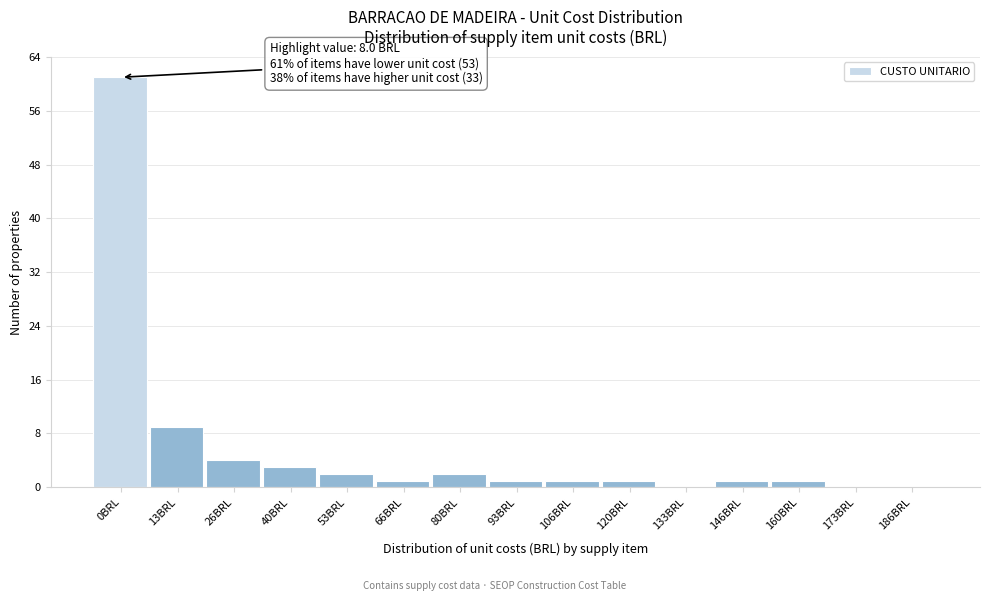

Reading left to right, what are all the values shown in this chart?

0BRL=61	13BRL=9	26BRL=4	40BRL=3	53BRL=2	66BRL=1	80BRL=2	93BRL=1	106BRL=1	120BRL=1	133BRL=0	146BRL=1	160BRL=1	173BRL=0	186BRL=0